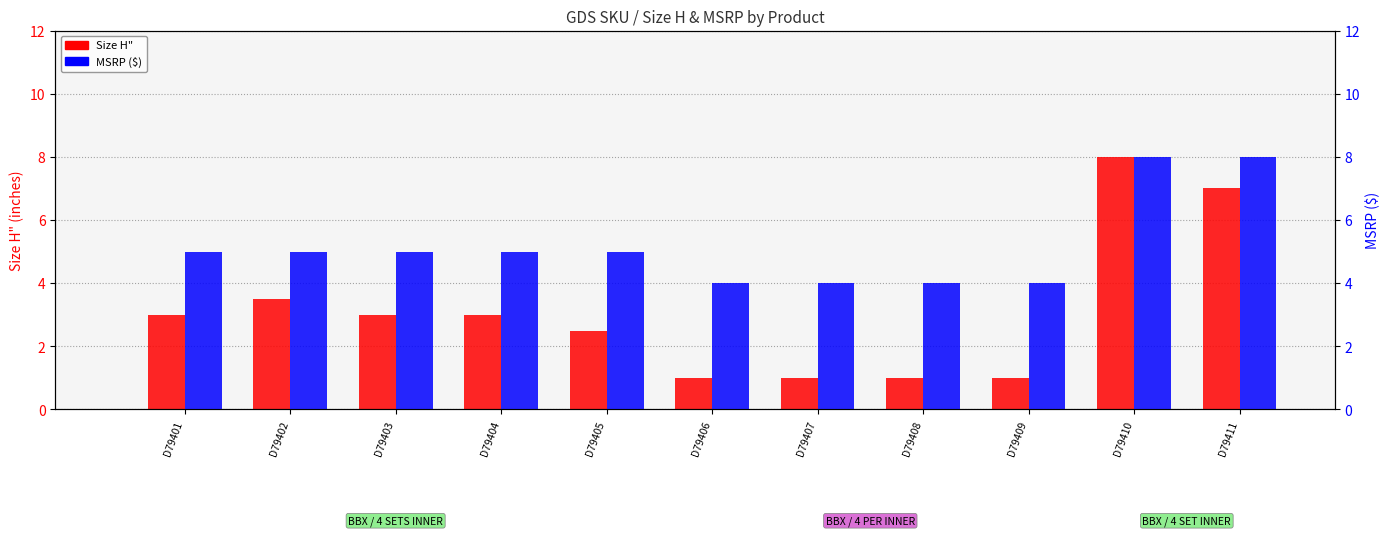

Is it true that Size H" equals 3.0 at D79404?

True